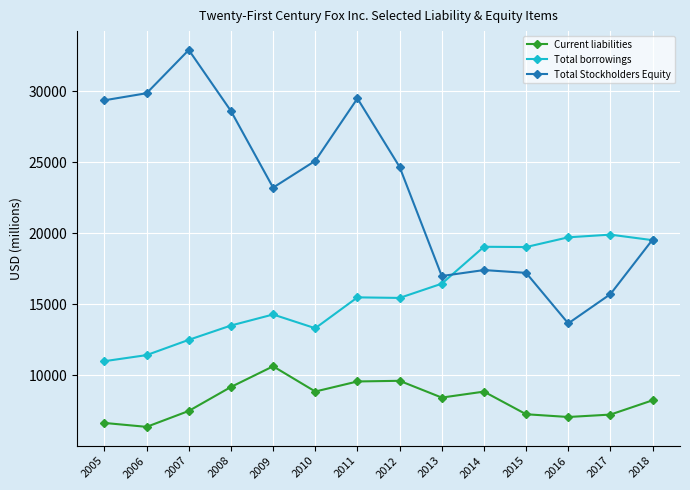

Where is Total Stockholders Equity nearest to the value 23291?

2009